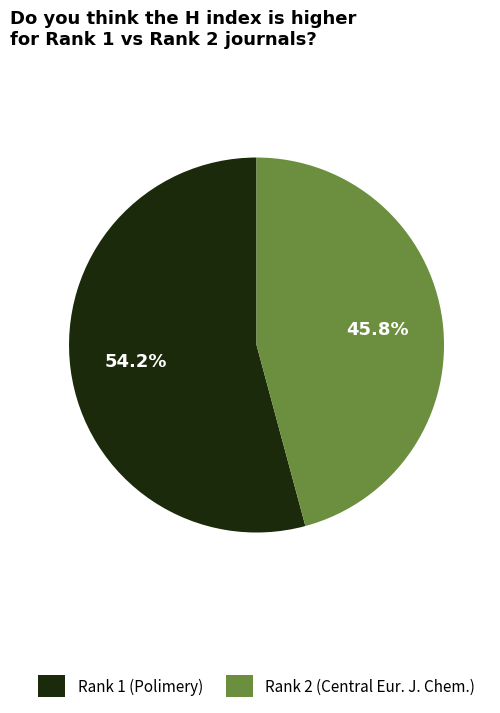

Between Rank 2 (Central Eur. J. Chem.) and Rank 1 (Polimery), which is larger?

Rank 1 (Polimery)